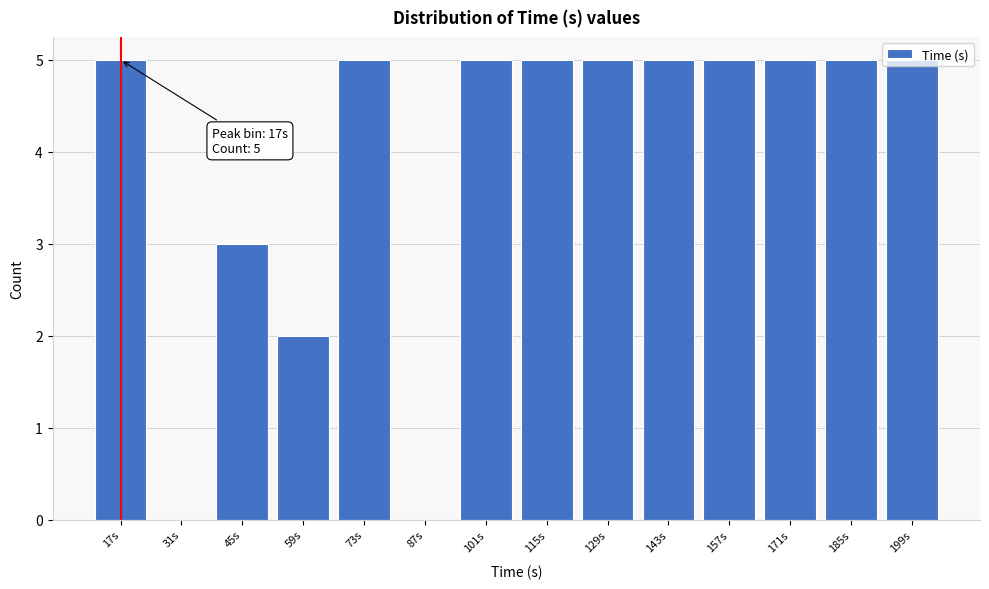

What is the sum of the values at 171s and 199s?

10